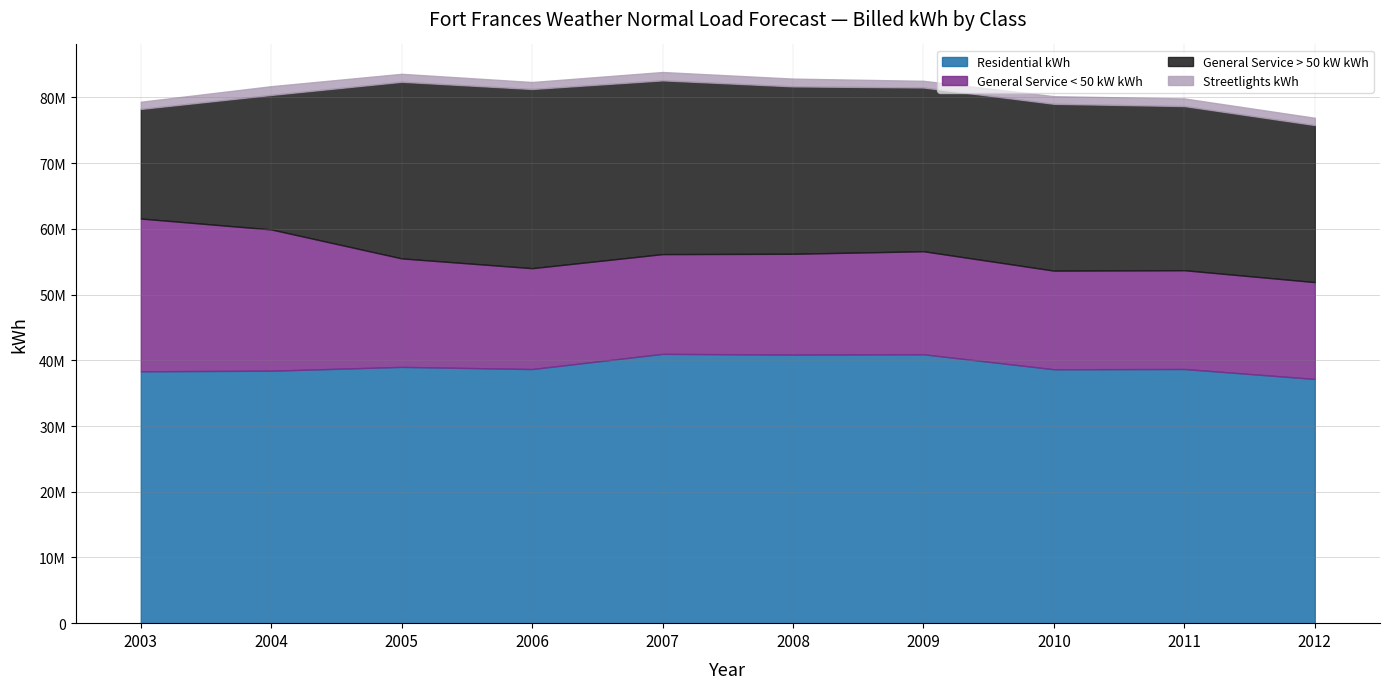

What is the maximum value for General Service > 50 kW kWh?

27269745